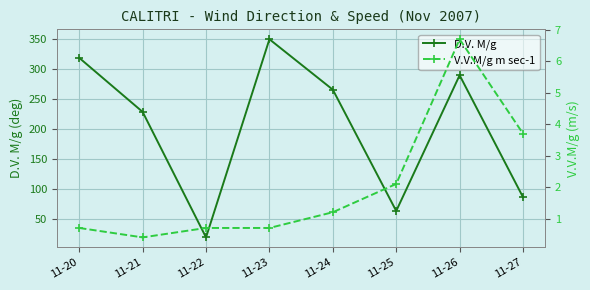

Where is the first local maximum for D.V. M/g?

11-23